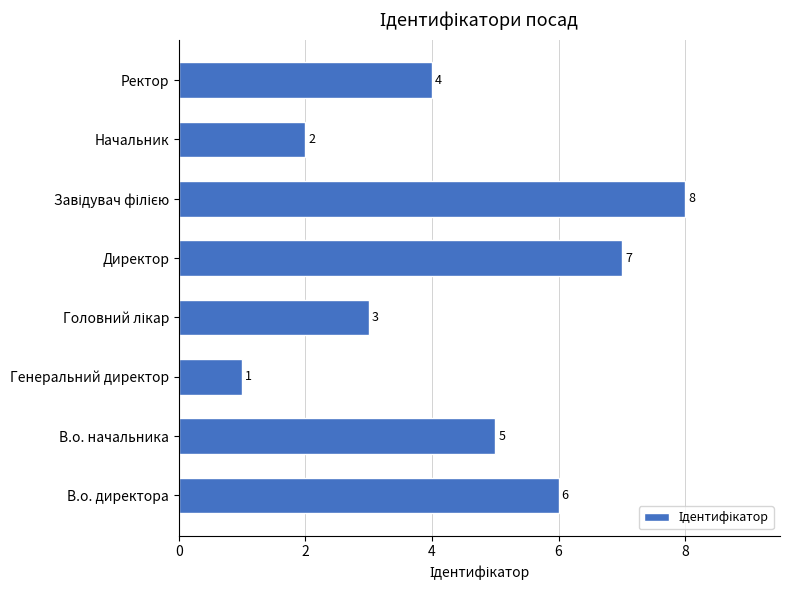

What is the difference between the maximum and minimum values?

7